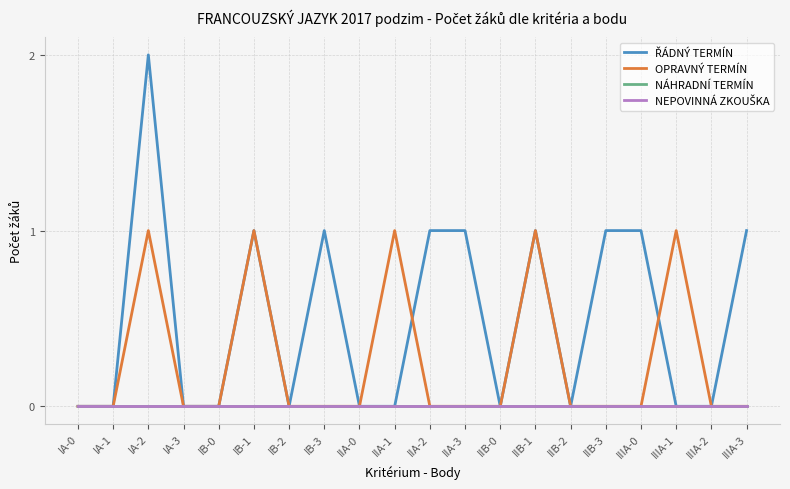

Is this an area chart (filled region under the line)?

No